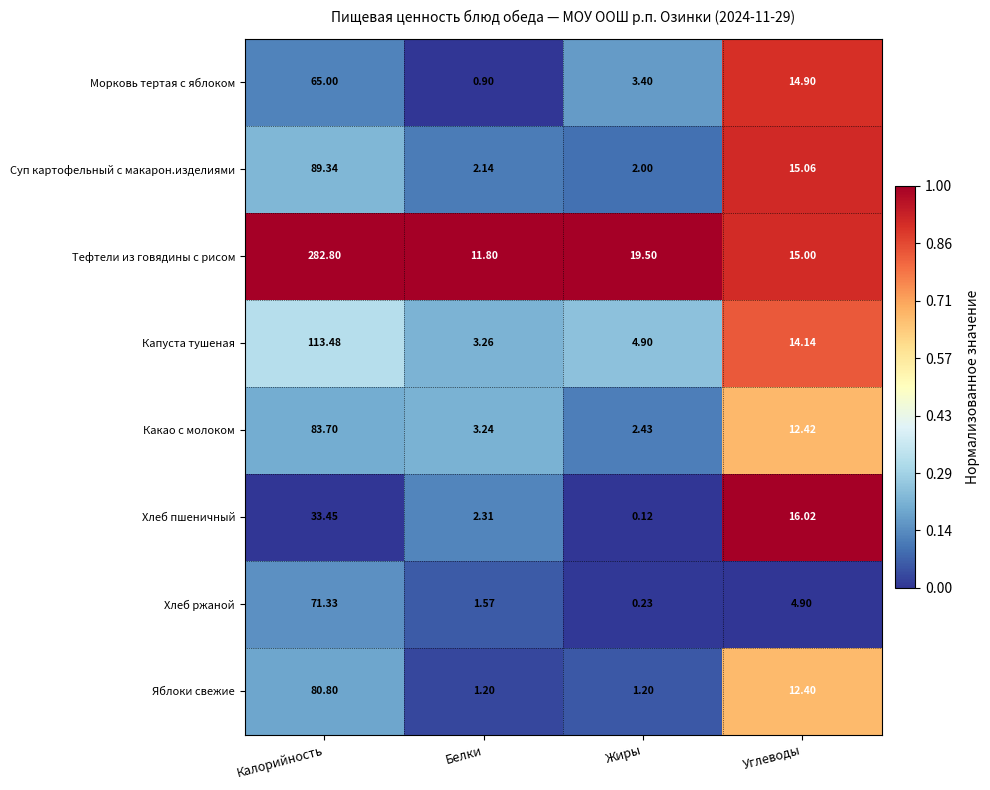

Which series has the largest range (max minus min)?

Тефтели из говядины с рисом